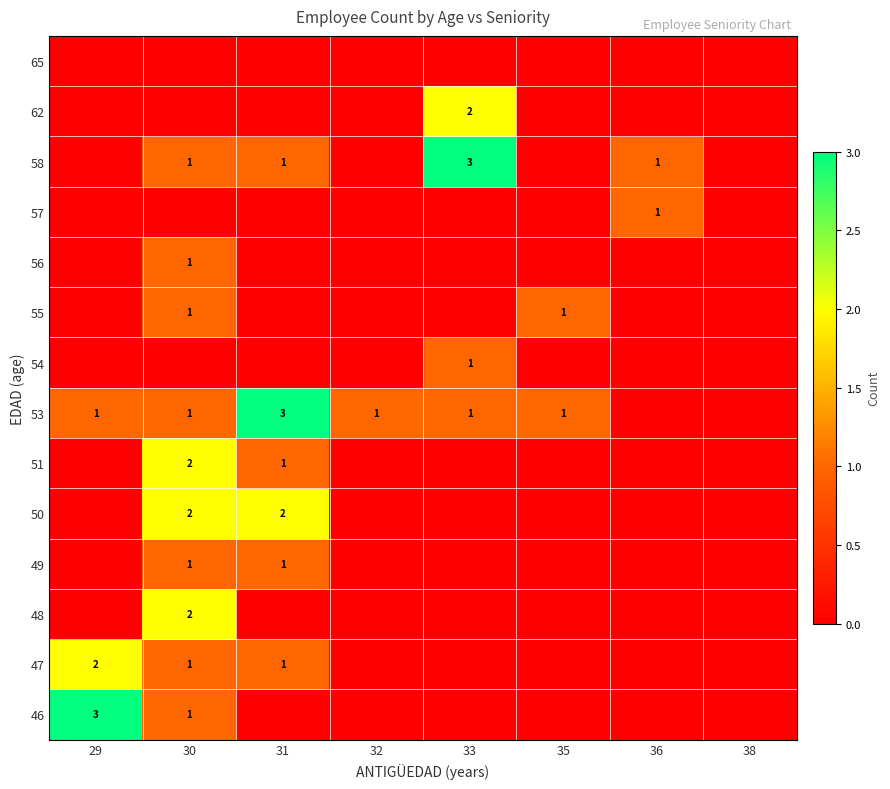

At which category is the sum across all series the highest?

30